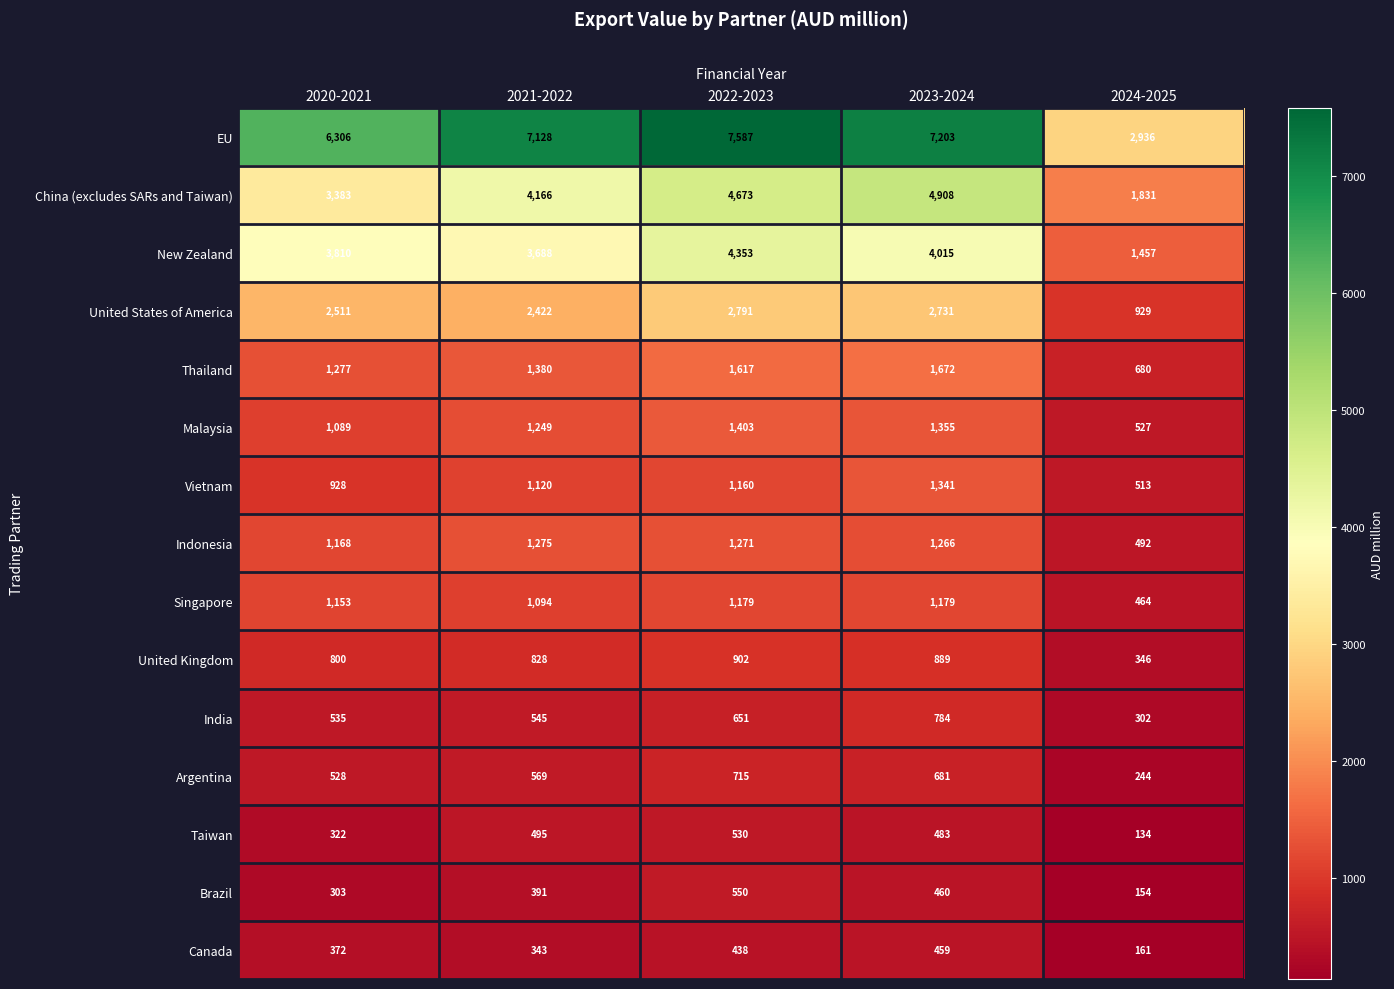

Which series has the widest spread of values?

EU